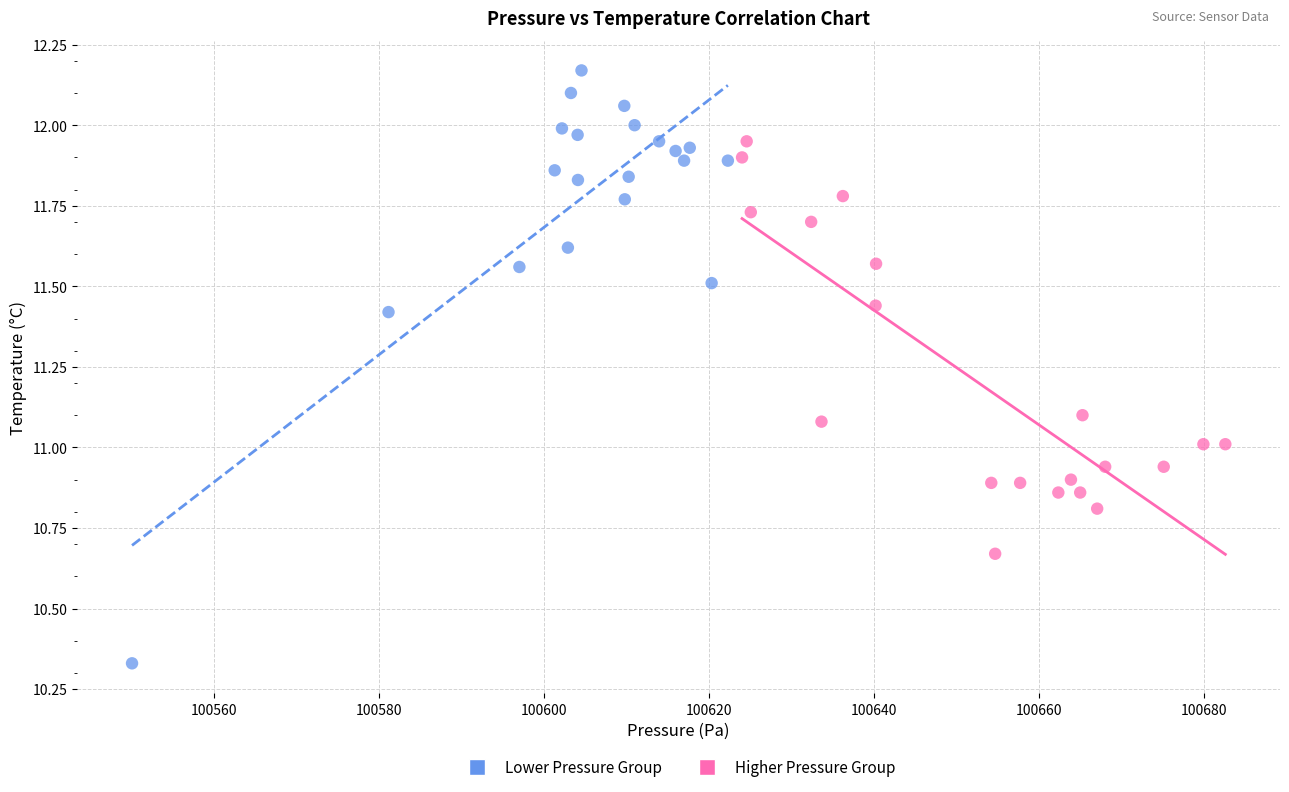

Which series reaches the minimum Y coordinate?

Lower Pressure Group